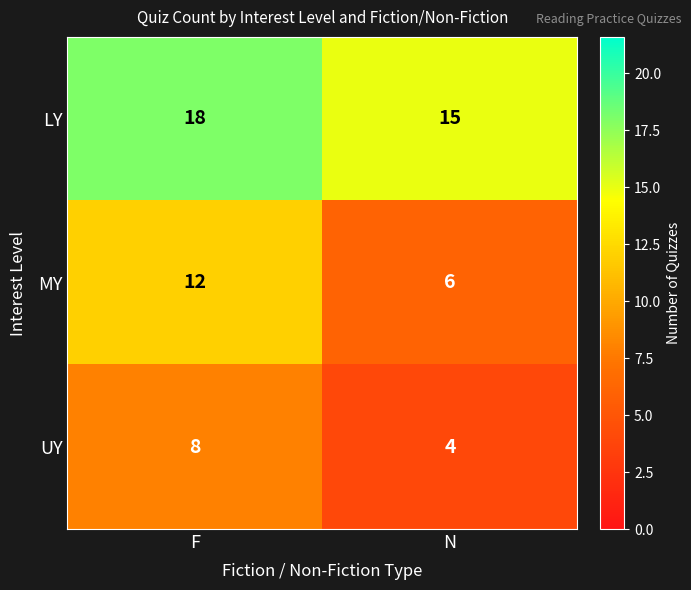

What is the average value of the MY series?

9